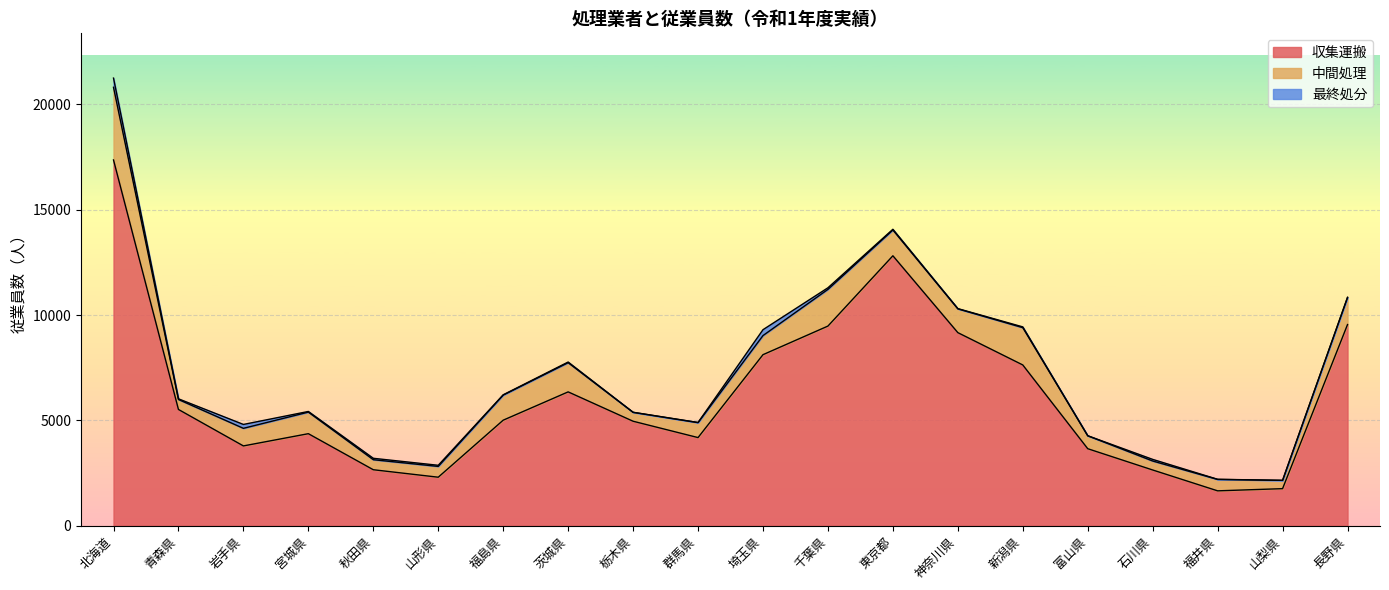

The 収集運搬 series shows 11897 at 新潟県. True or false?

False